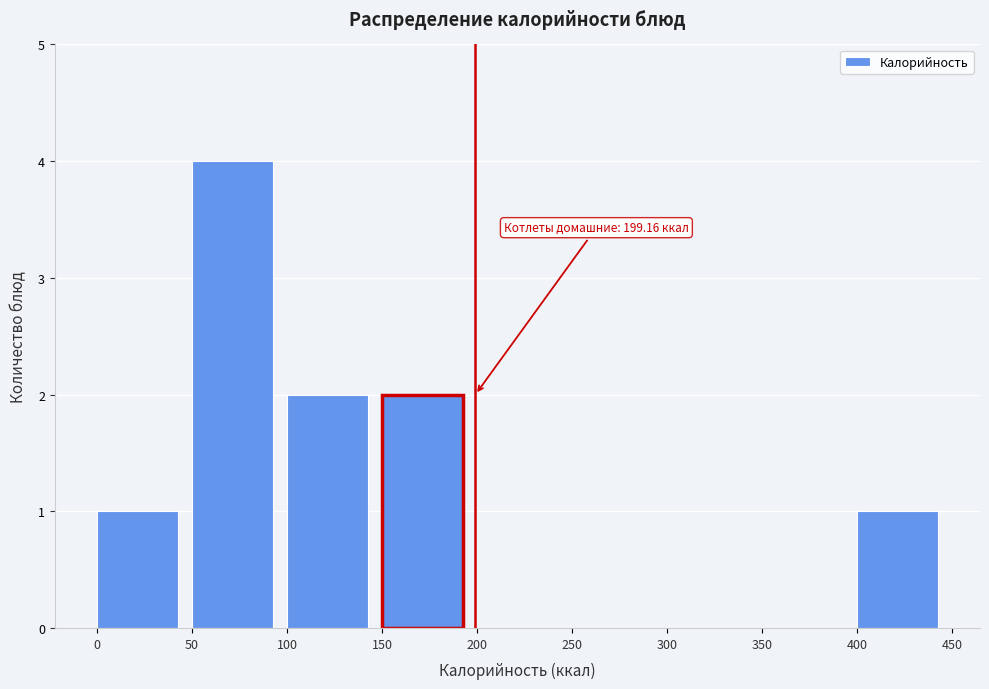

Which range on the x-axis has the tallest bar?

50 to 100